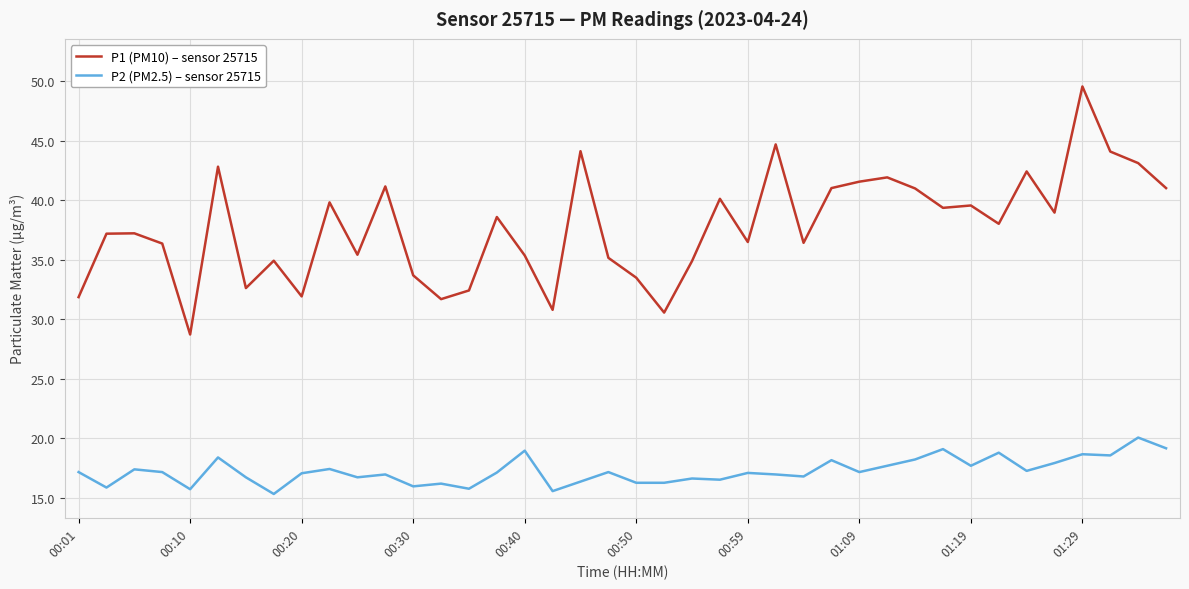

List the series in order of their peak value, lowest first.

P2 (PM2.5) – sensor 25715, P1 (PM10) – sensor 25715